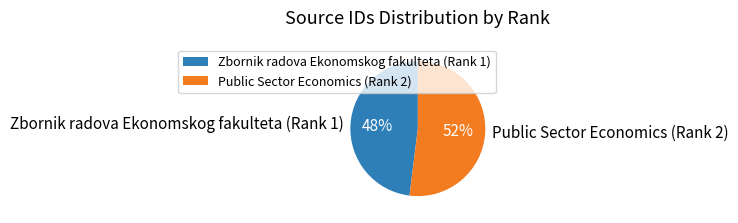

How many segments does this pie chart have?

2